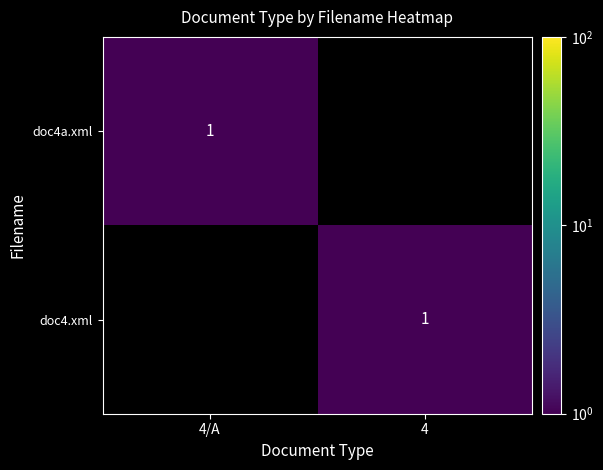

The doc4.xml series shows 1 at 4. True or false?

True